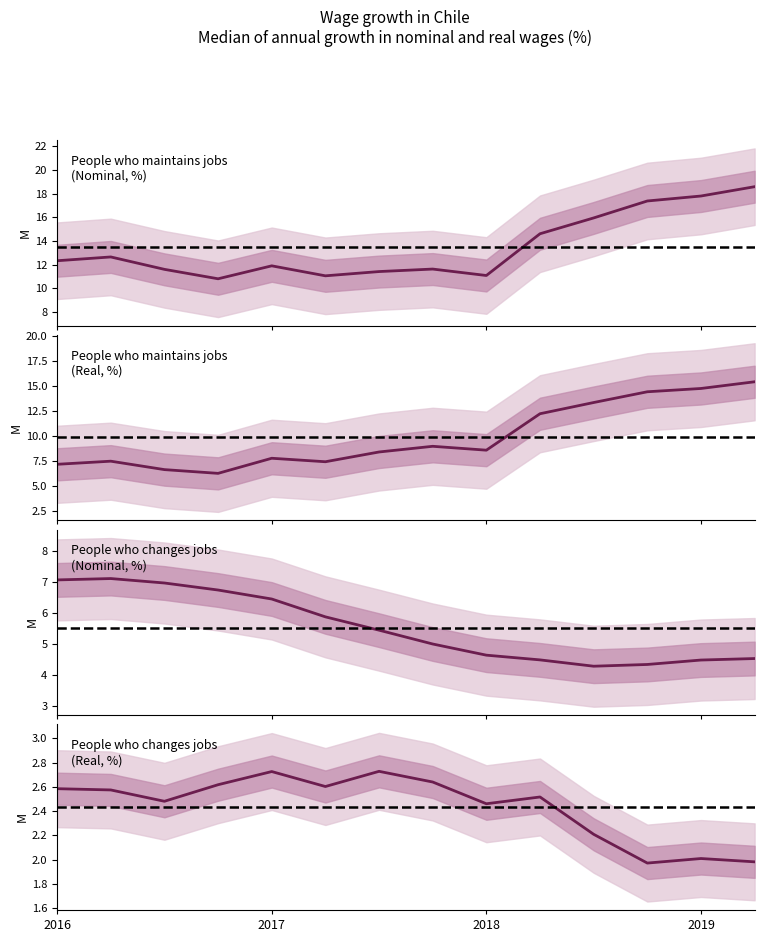

What is the approximate value of maintains_nominal at 7?

11.6